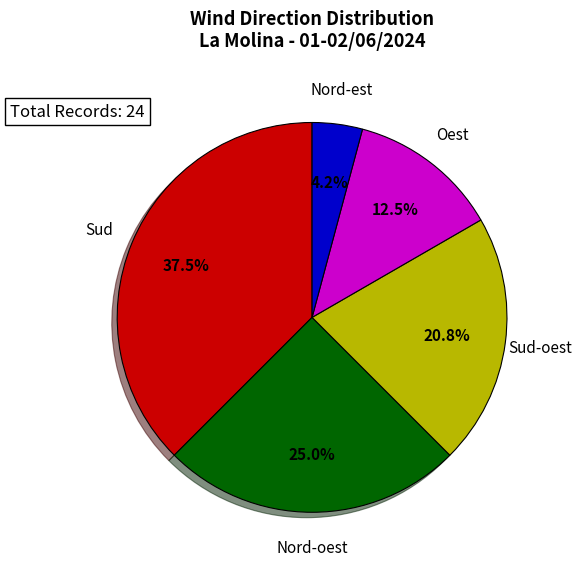

Is there any slice that represents more than half of the pie?

No